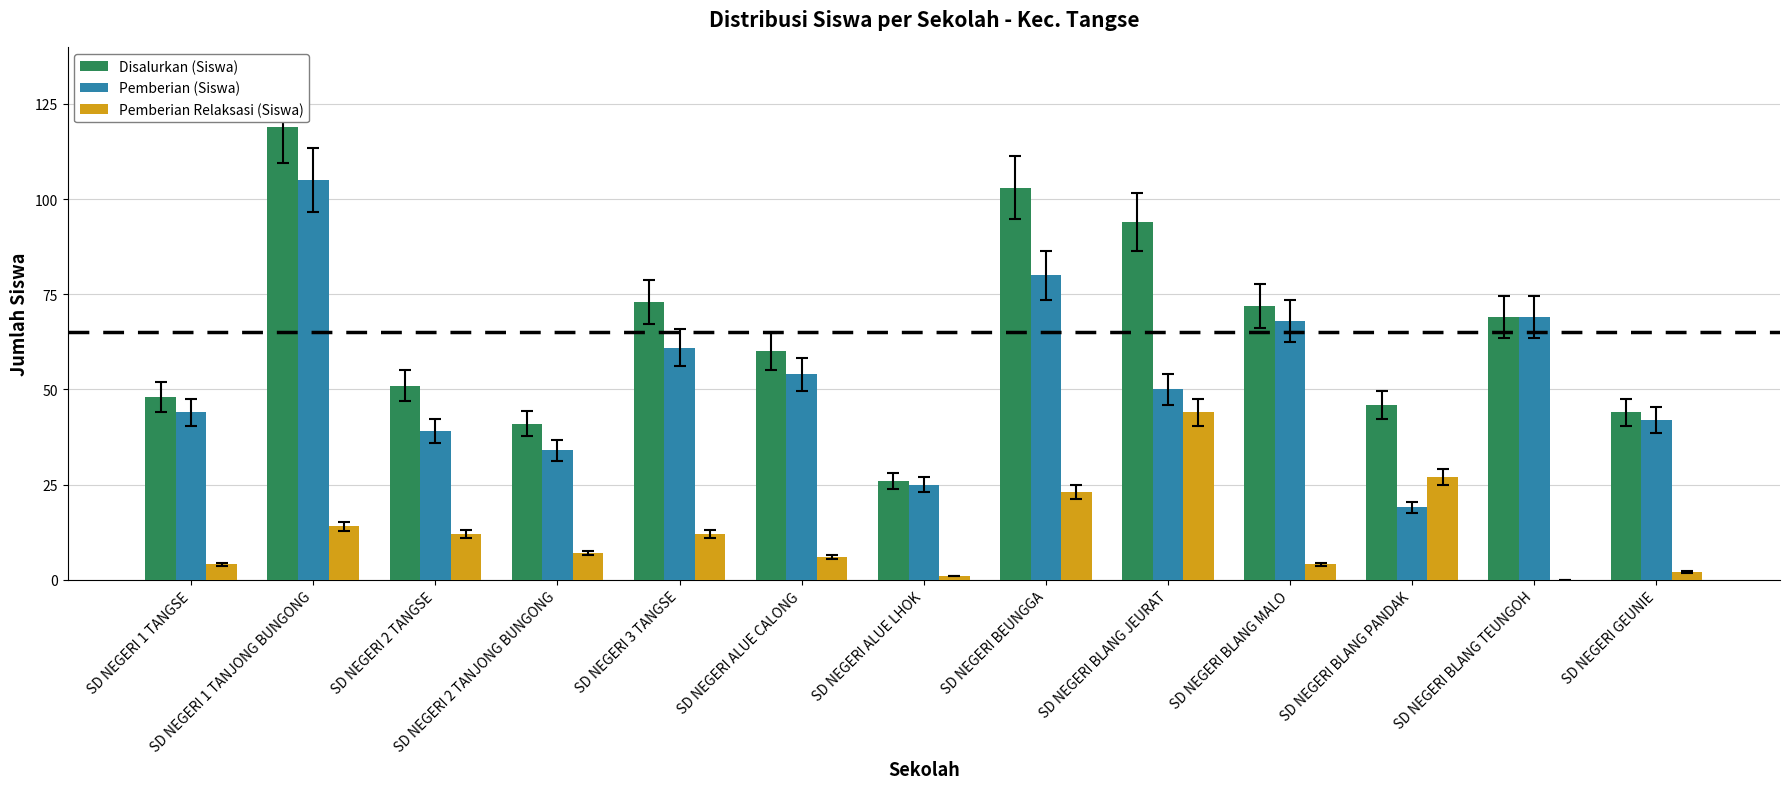

What is the spread (max minus min) of values at SD NEGERI BEUNGGA?

80